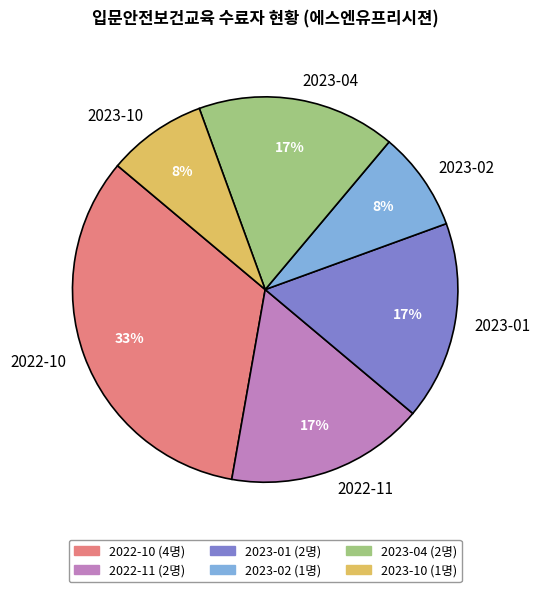

Is there a majority slice in this chart?

No